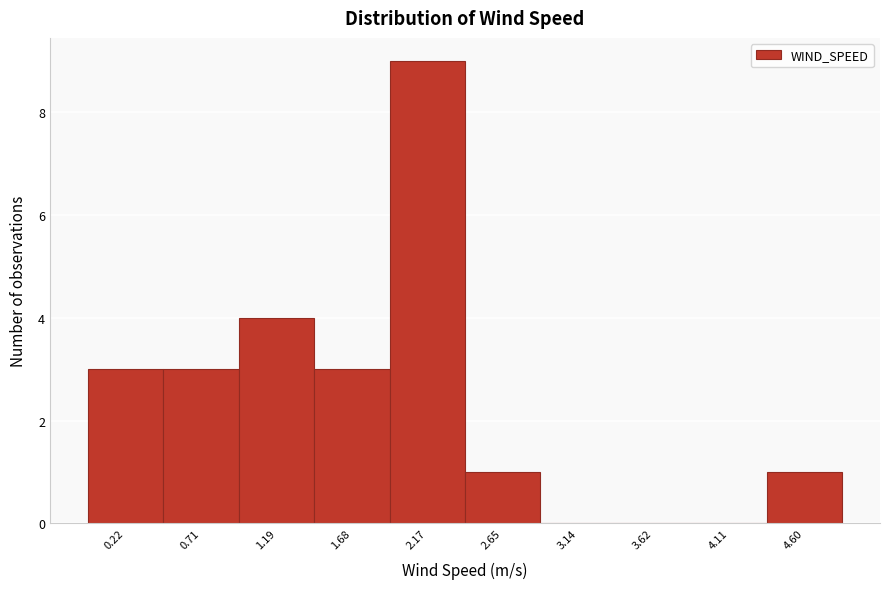

Reading right to left, what are all the values shown in this chart?

4.60=1	4.11=0	3.62=0	3.14=0	2.65=1	2.17=9	1.68=3	1.19=4	0.71=3	0.22=3